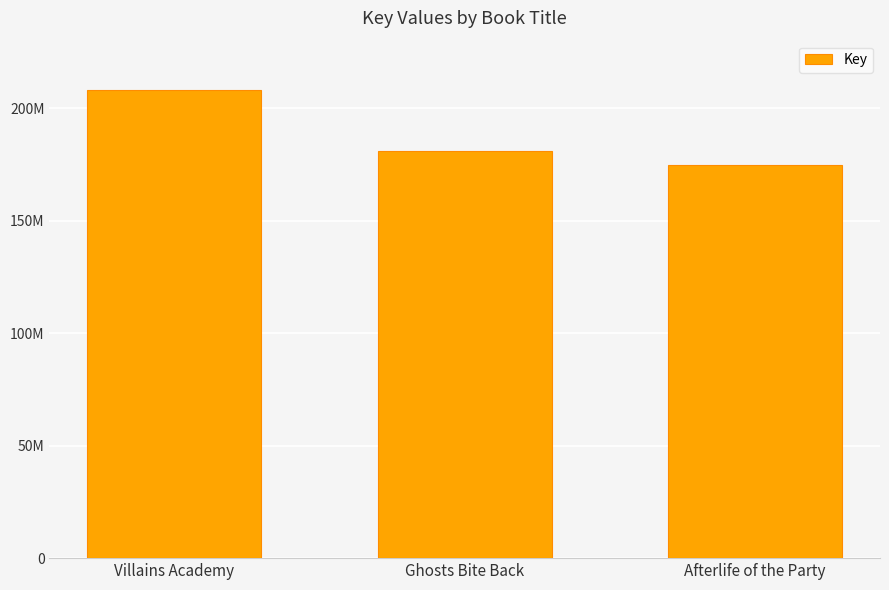

Read the value at Villains Academy.

208234045